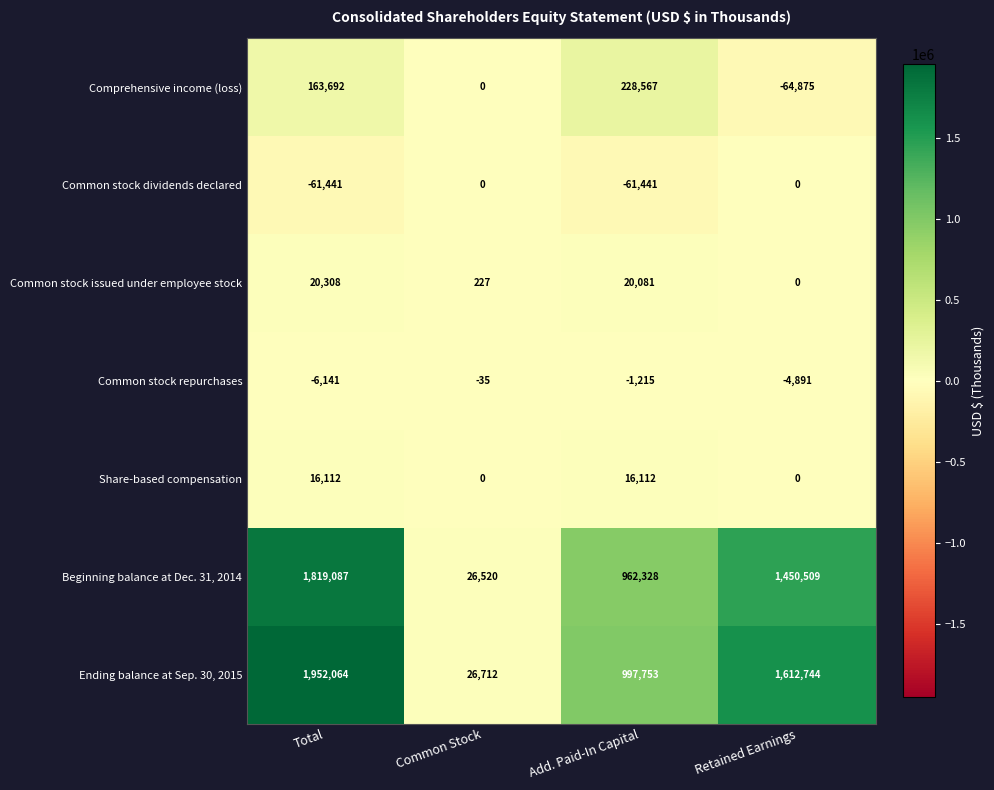

The Common stock repurchases series shows -4081 at Total. True or false?

False